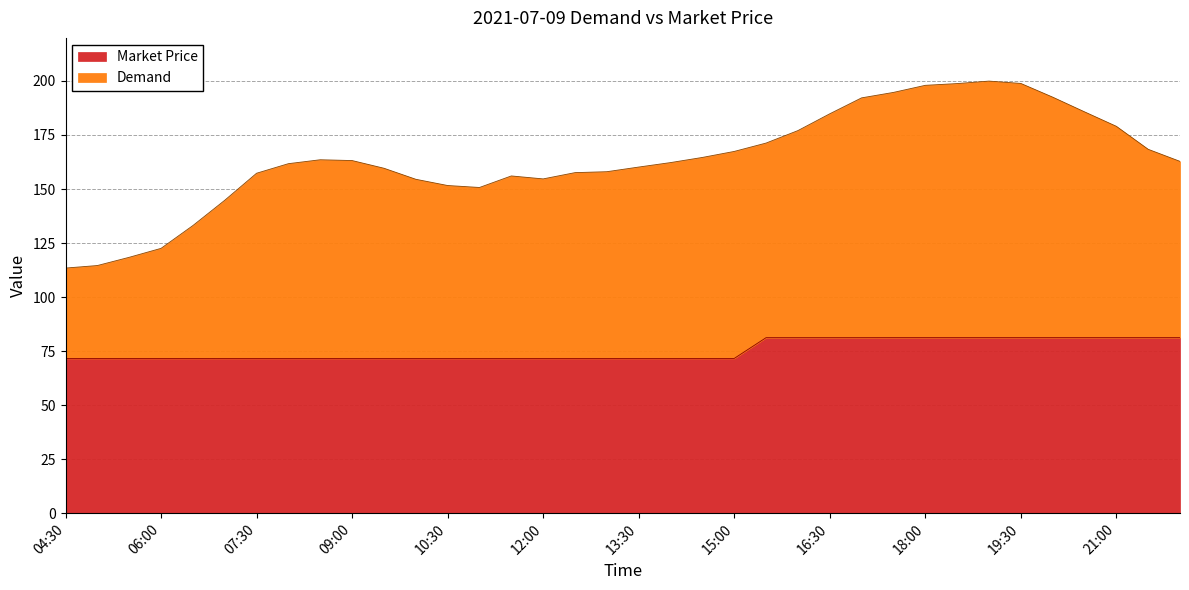

True or false: Demand has more than 0 points higher than both neighbors.

True